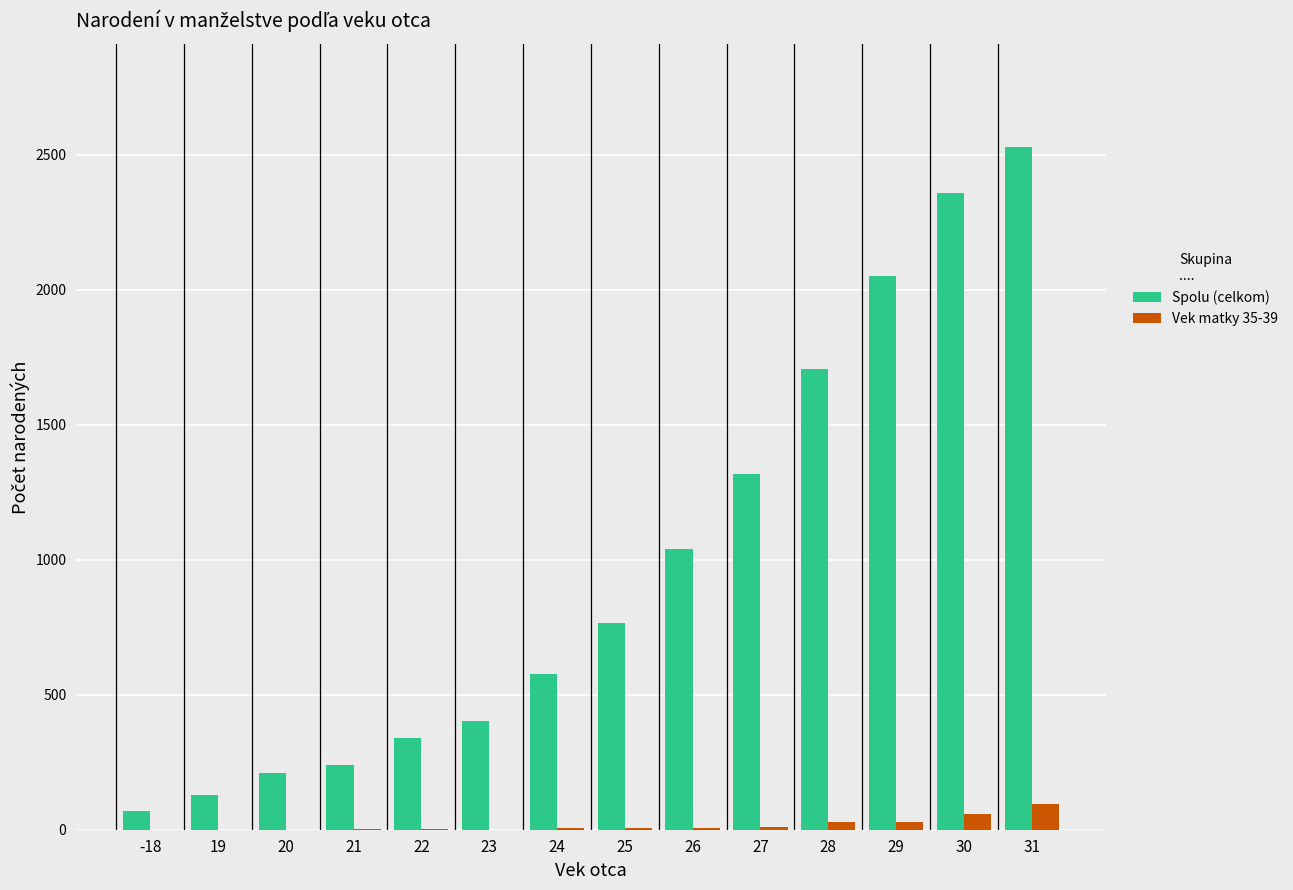

How many groups of bars are there?

14